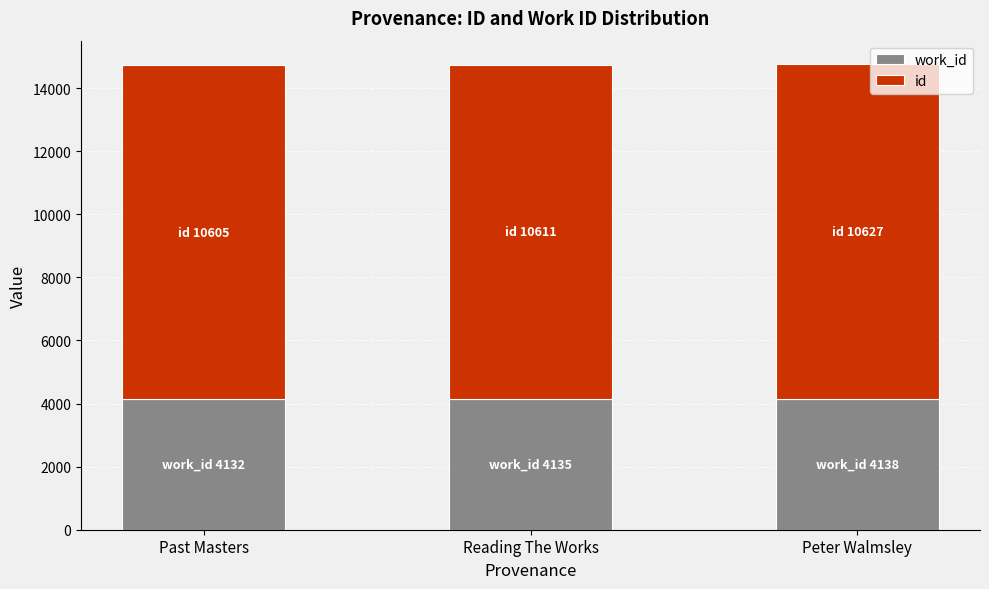

What is the total value across all series at Peter Walmsley?

14765